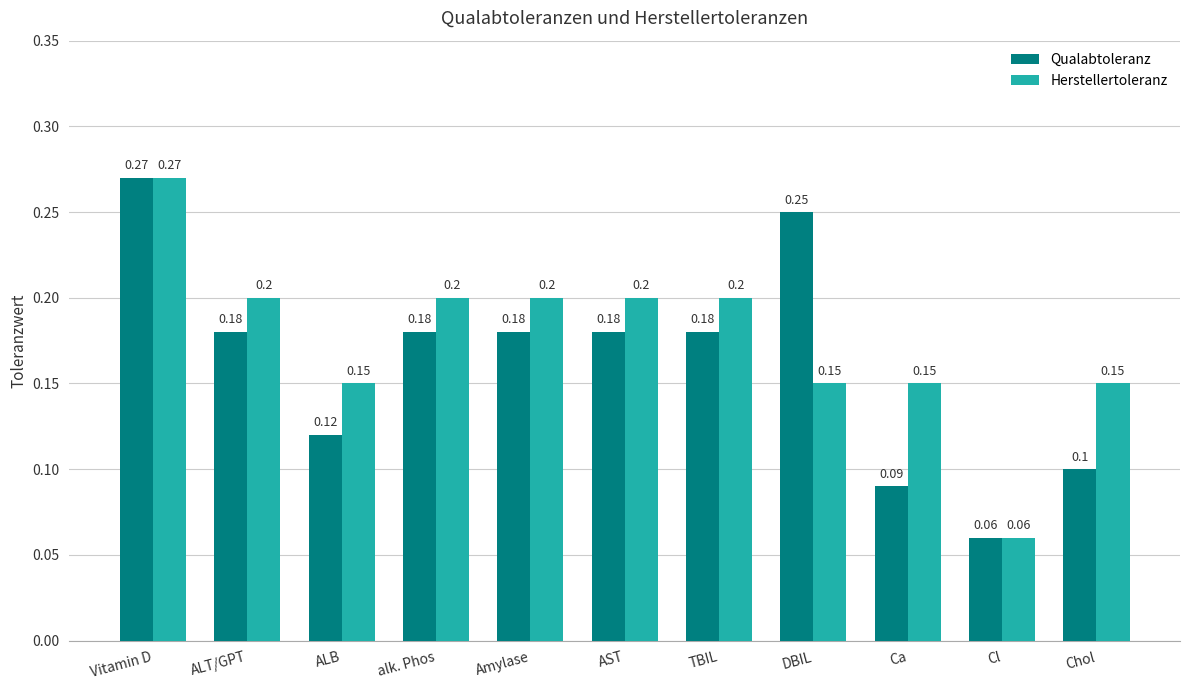

Rank the series at ALT/GPT from lowest to highest value.

Qualabtoleranz, Herstellertoleranz